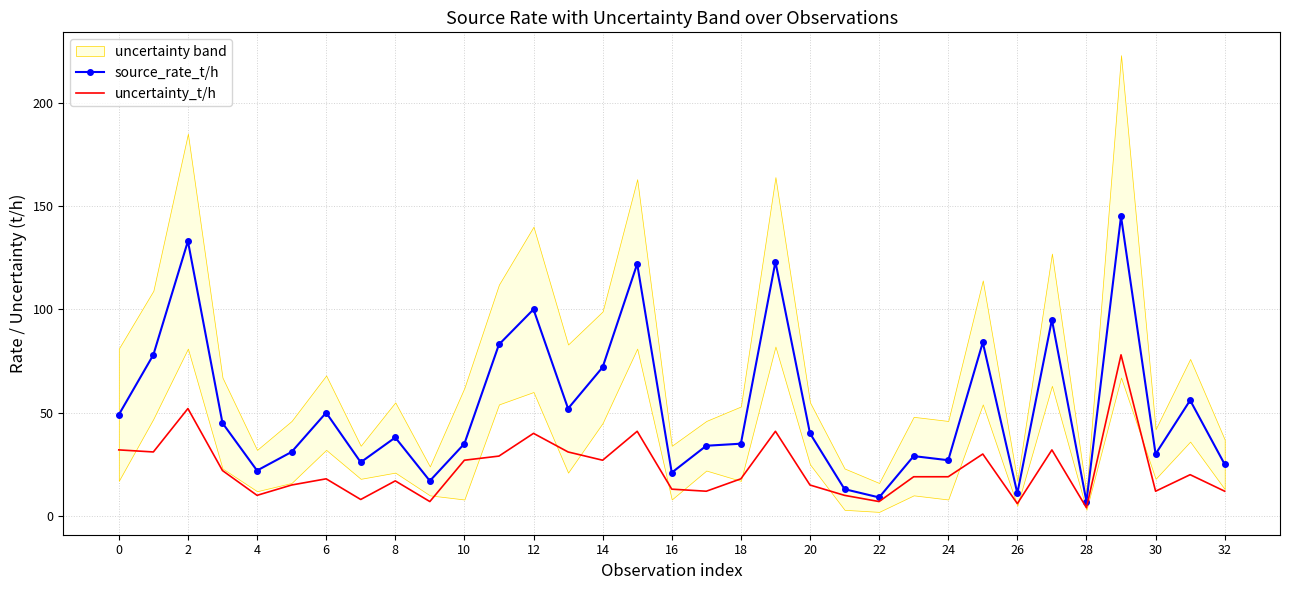

At which category is the sum across all series the highest?

29